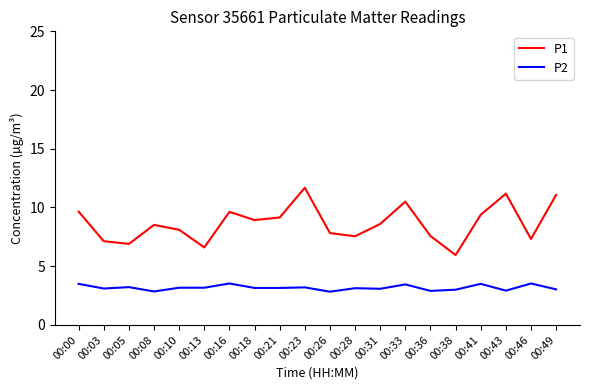

What is the difference between the maximum and minimum values in the P2 series?

0.7